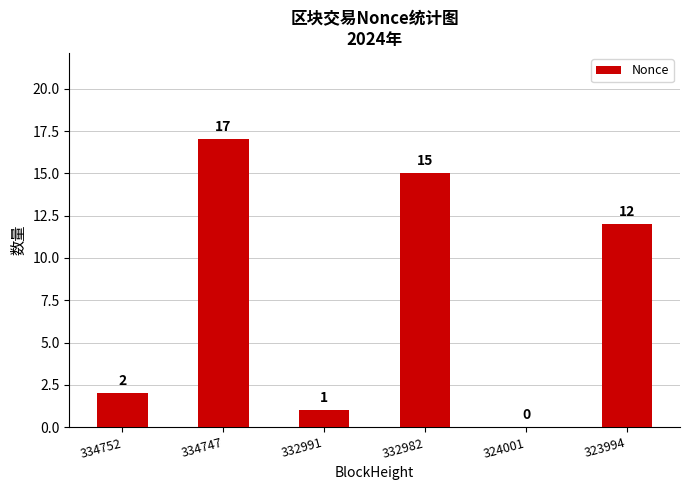

Are the bars horizontal?

No